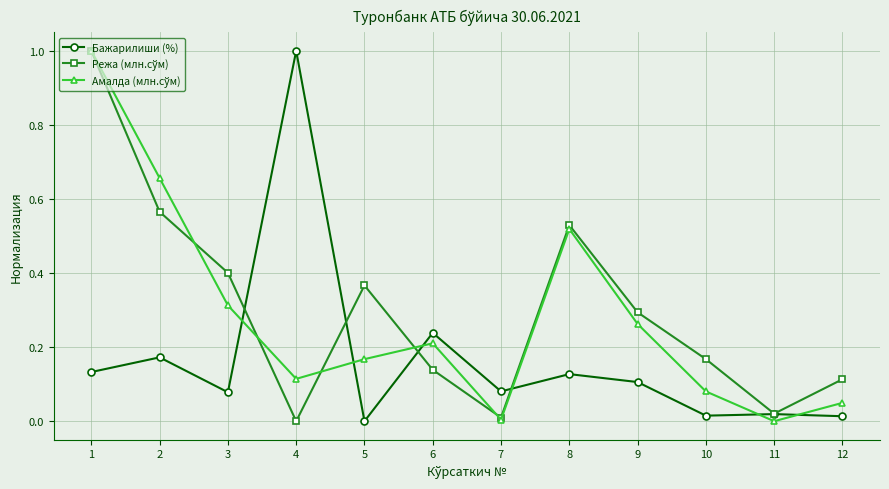

True or false: Бажарилиши (%) has more than 2 points higher than both neighbors.

True